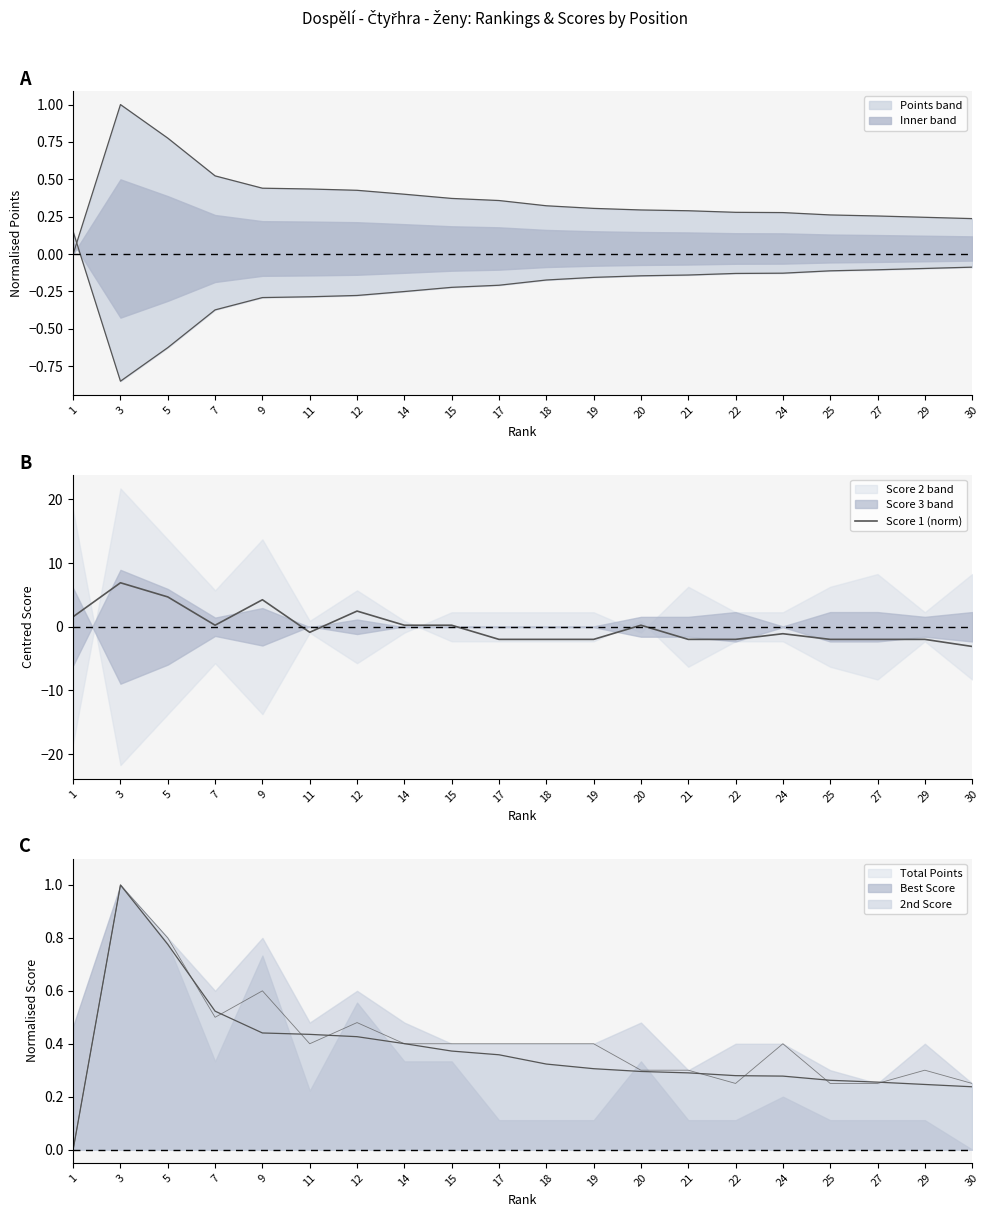

Where does the data first go above 0?

1